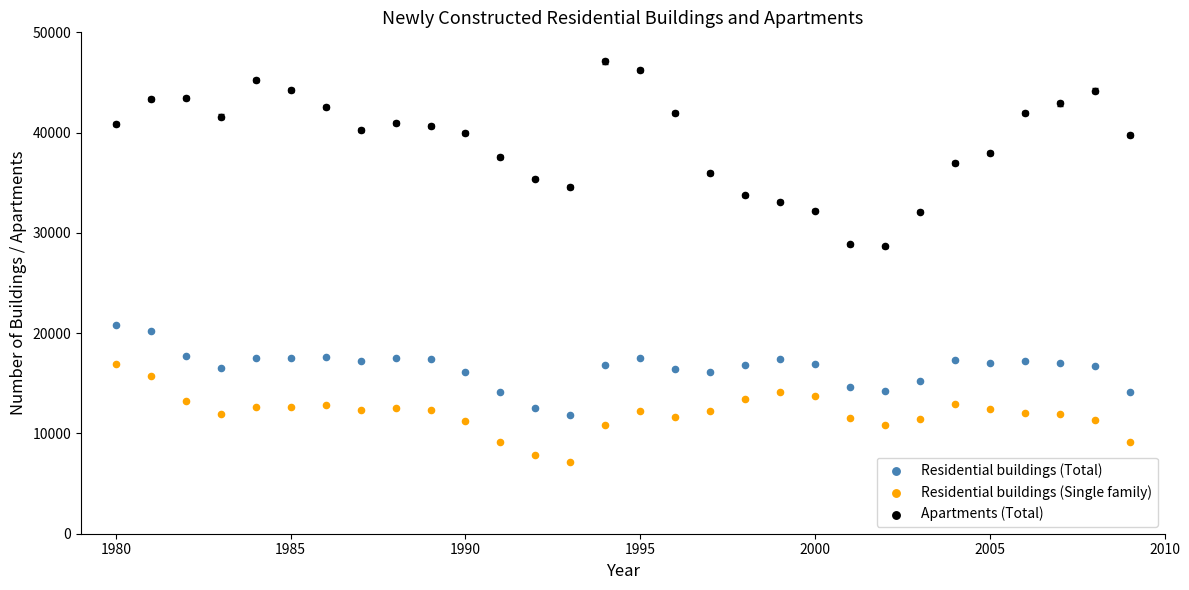

Across all data points, what is the range of Y values (max minus min)?

39950